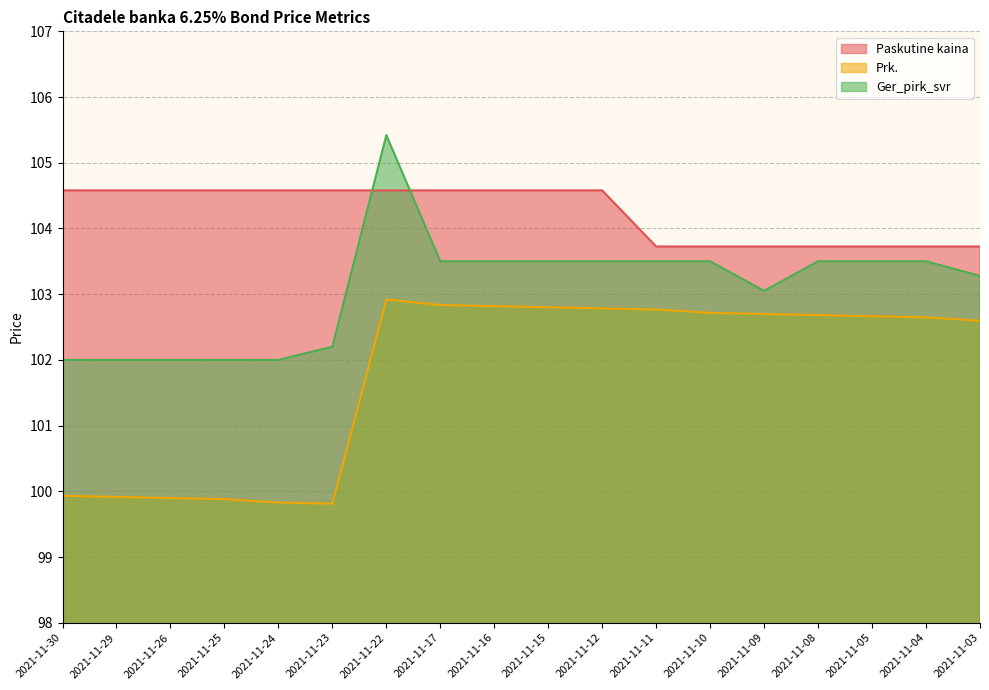

What is the difference between the maximum and second lowest values in the Ger_pirk_svr series?

3.4